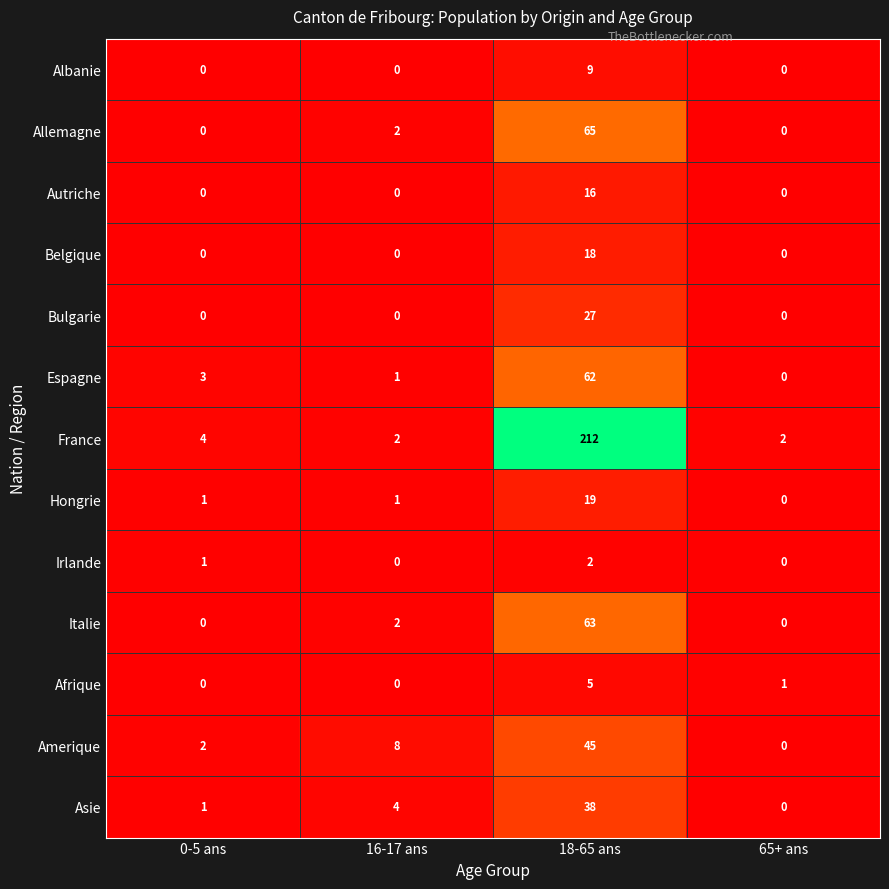

At which category is the sum across all series the highest?

18-65 ans